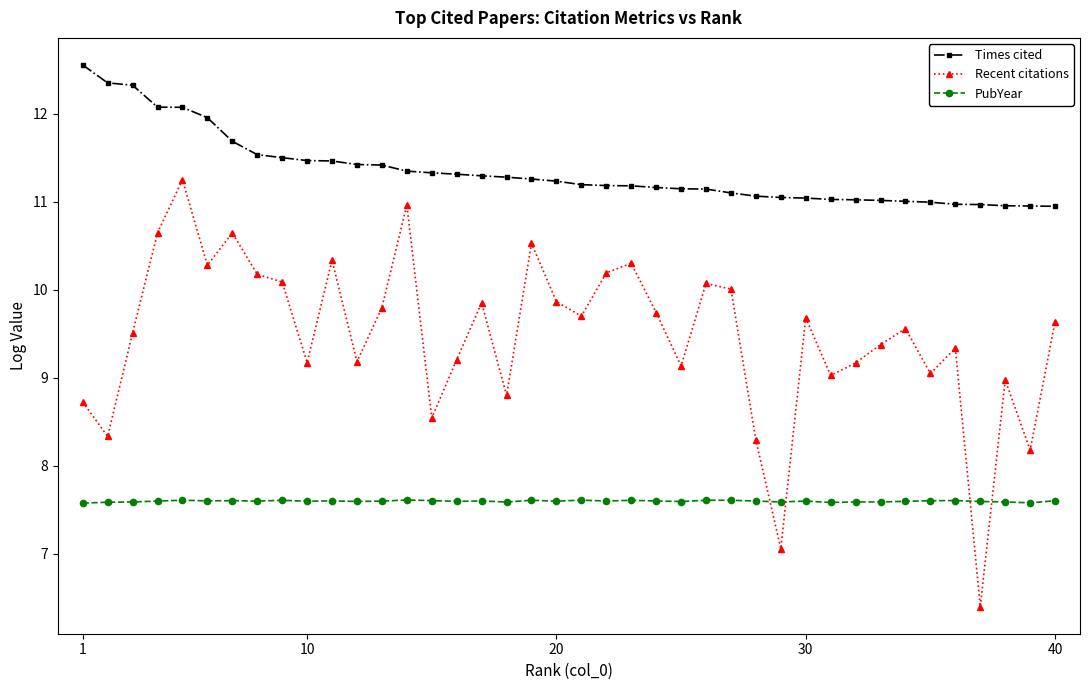

What is the sum of all Times cited values?

453.9